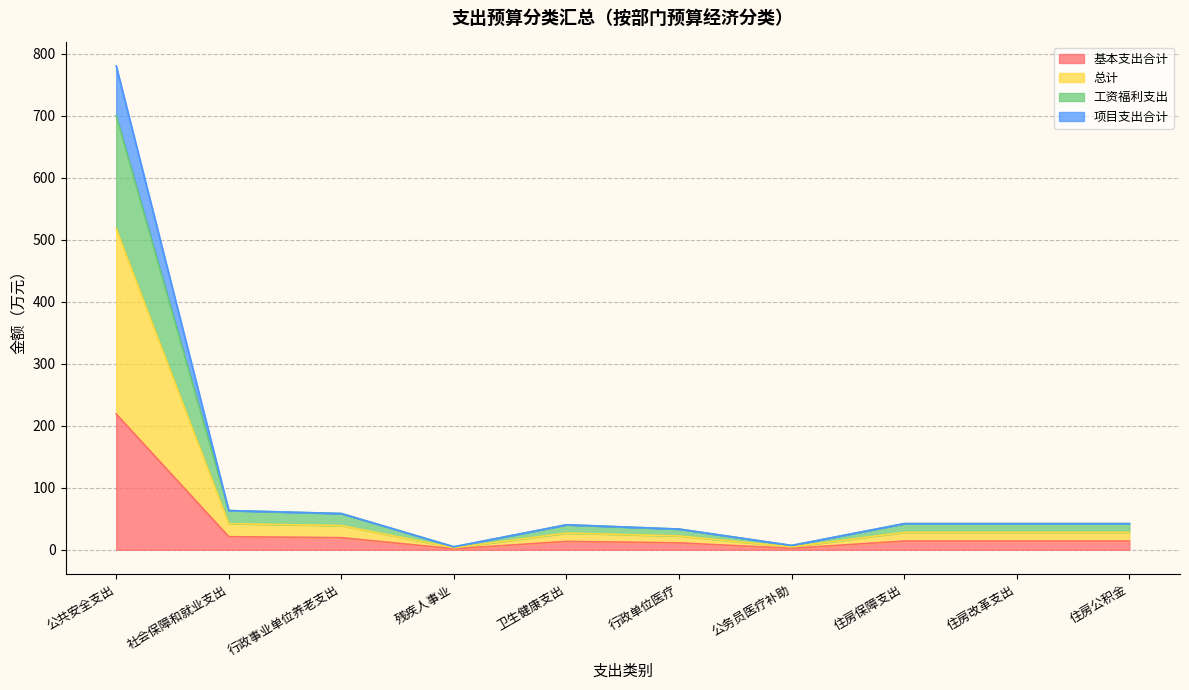

Which series has the widest spread of values?

总计